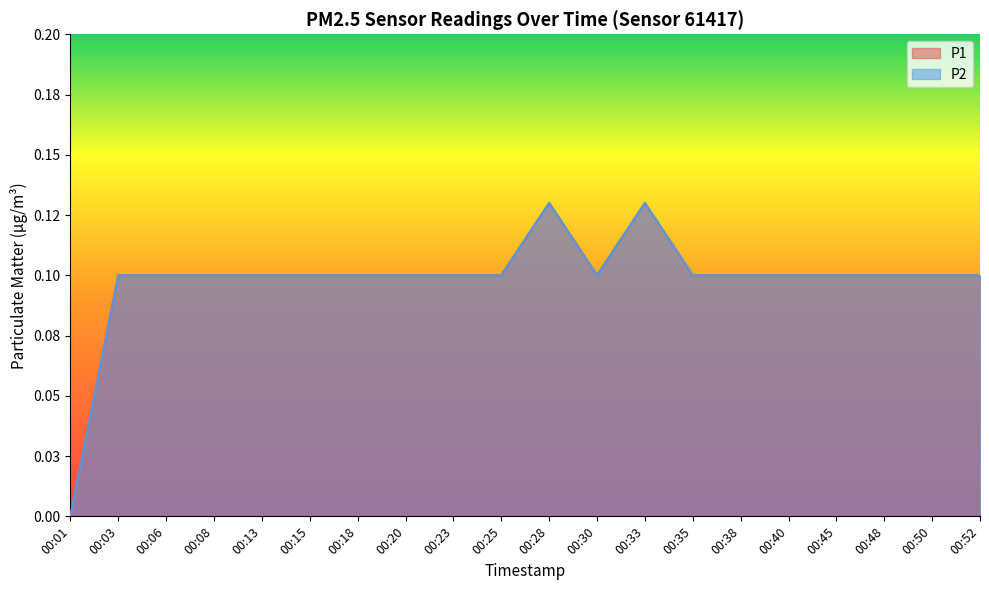

What is the maximum value for P1?

0.1